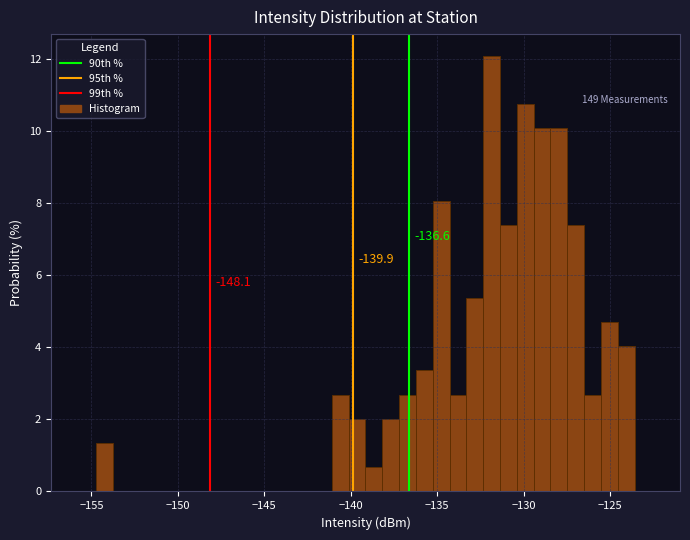

Around what value on the x-axis is the tallest bar? Give the approximate position of its centre, as read against the axis.

-132.0